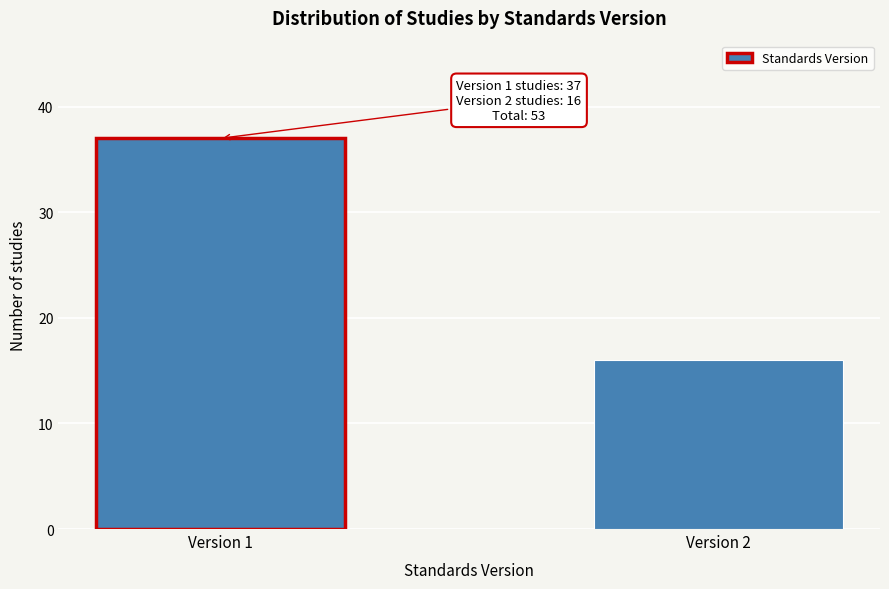

Reading right to left, what are all the values shown in this chart?

16	37